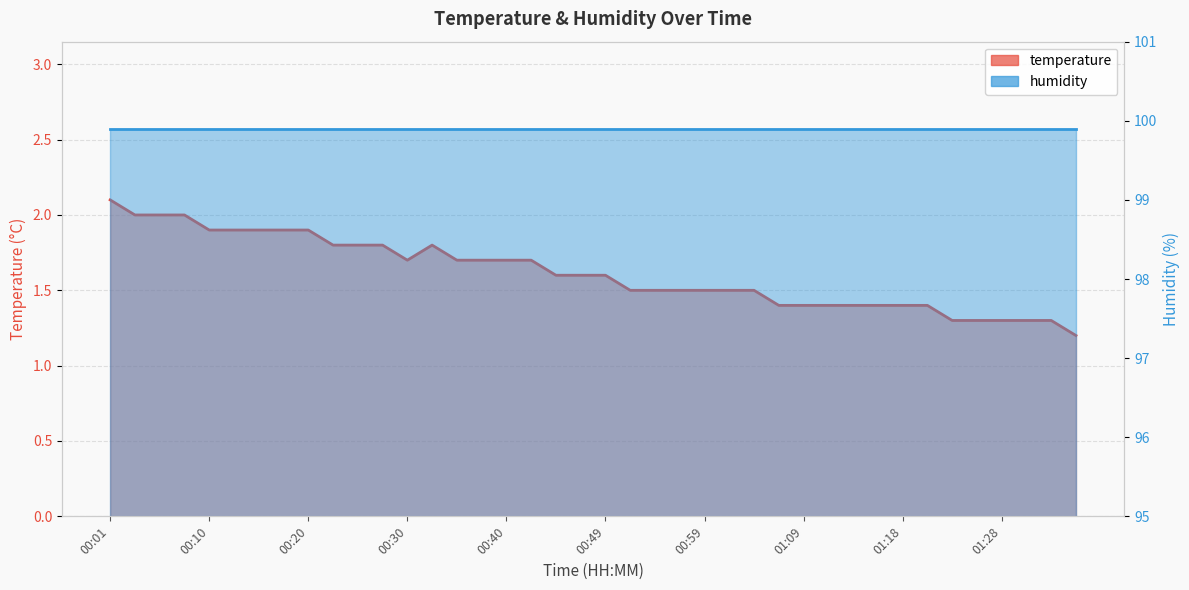

Rank the categories by value from lowest to highest.

01:35, 01:23, 01:26, 01:28, 01:31, 01:33, 01:06, 01:09, 01:11, 01:14, 01:16, 01:18, 01:21, 00:52, 00:54, 00:57, 00:59, 01:01, 01:04, 00:44, 00:47, 00:49, 00:30, 00:35, 00:37, 00:40, 00:42, 00:23, 00:25, 00:27, 00:32, 00:10, 00:13, 00:15, 00:18, 00:20, 00:03, 00:06, 00:08, 00:01